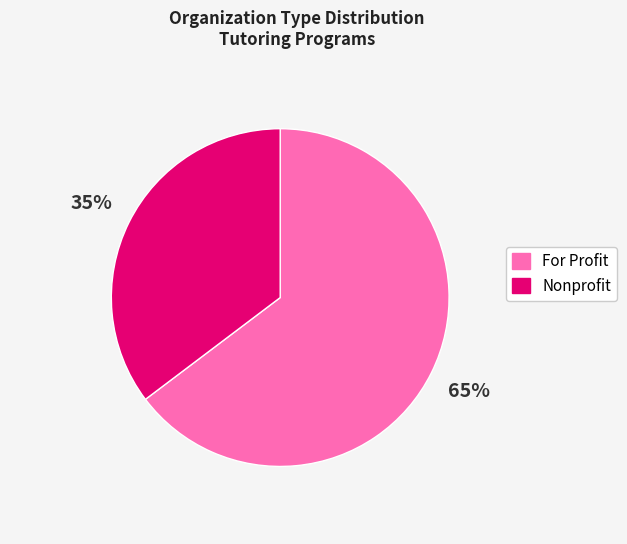

What percentage is the For Profit slice, to the nearest percent?

65%